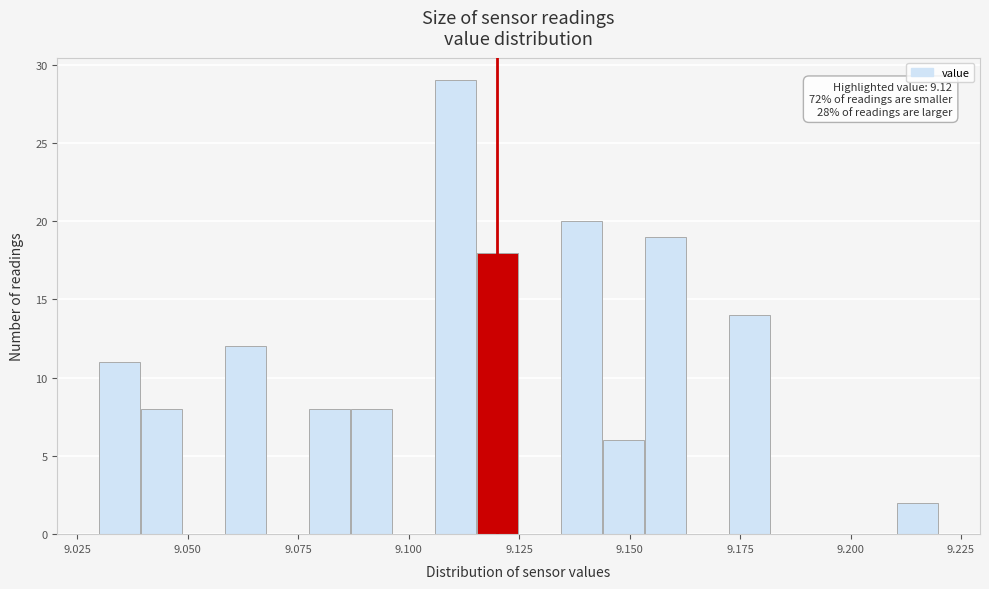

Read against the x-axis, roughly where is the centre of the tallest bar?

9.110